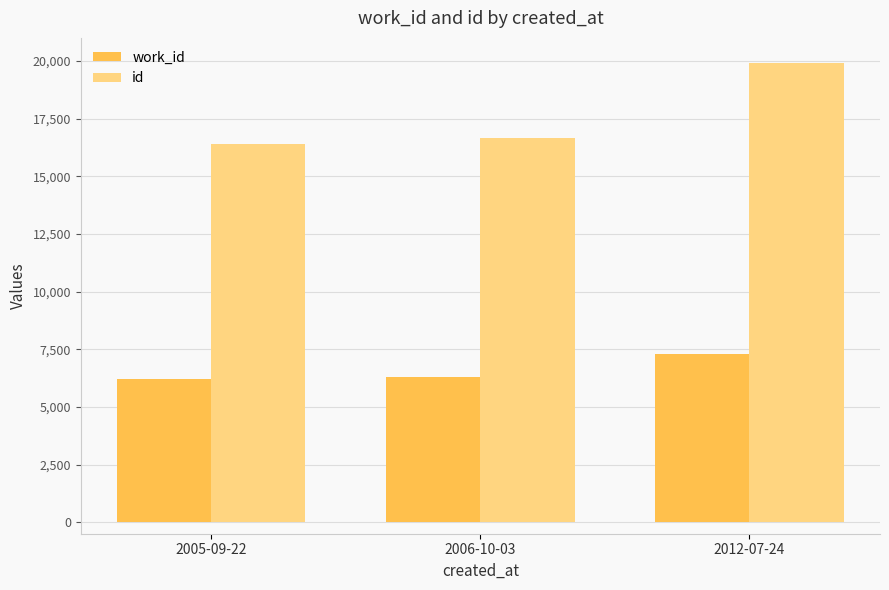

What are all the series names shown in the legend?

work_id, id